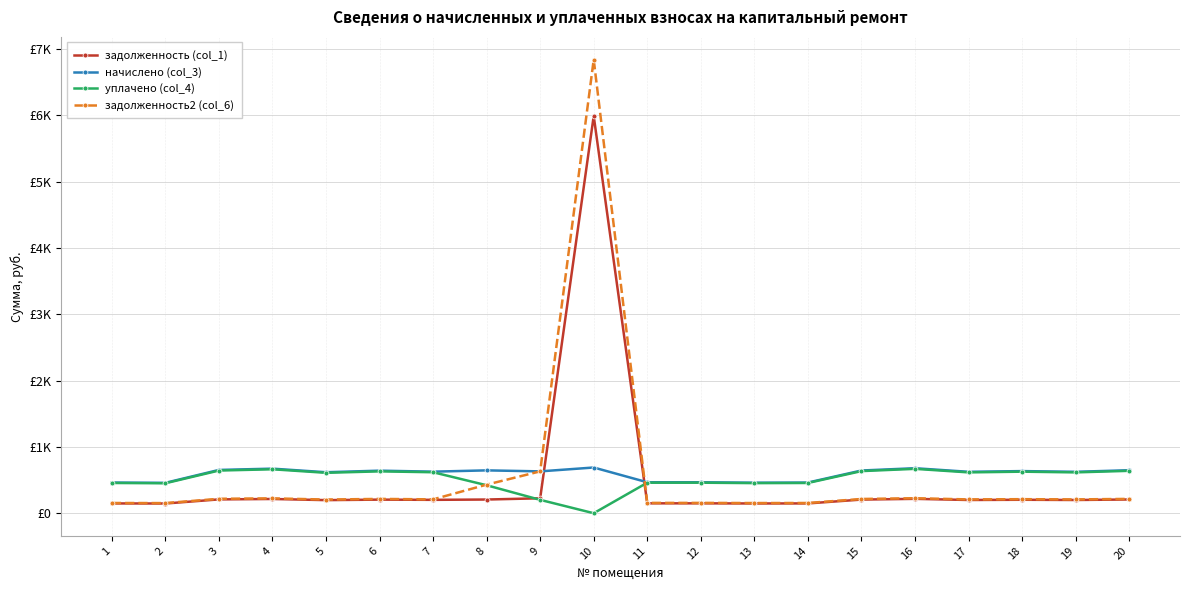

Reading left to right, what are all the values shown in this chart?

задолженность (col_1): 1=147.7	2=146.3	3=208.4	4=214.6	5=197.3	6=204.9	7=201.6	8=206.3	9=225.2	10=5988.2	11=149.0	12=149.0	13=147.0	14=147.7	15=205.6	16=216.7	17=199.4	18=202.9	19=199.4	20=207.0
начислено (col_3): 1=462.2	2=457.9	3=652.3	4=671.8	5=617.8	6=641.5	7=626.4	8=645.8	9=630.7	10=689.0	11=466.6	12=466.6	13=460.1	14=462.2	15=643.7	16=678.2	17=624.2	18=635.0	19=624.2	20=648.0
уплачено (col_4): 1=455.8	2=451.6	3=643.3	4=662.4	5=609.2	6=630.8	7=617.7	8=421.6	9=201.5	10=0.0	11=460.1	12=460.1	13=453.7	14=455.8	15=634.7	16=668.8	17=615.6	18=626.2	19=615.6	20=639.0
задолженность2 (col_6): 1=154.1	2=152.6	3=217.4	4=223.9	5=205.9	6=215.7	7=208.8	8=430.6	9=631.0	10=6838.1	11=155.5	12=155.5	13=153.4	14=154.1	15=214.6	16=226.1	17=208.1	18=211.7	19=208.1	20=216.0